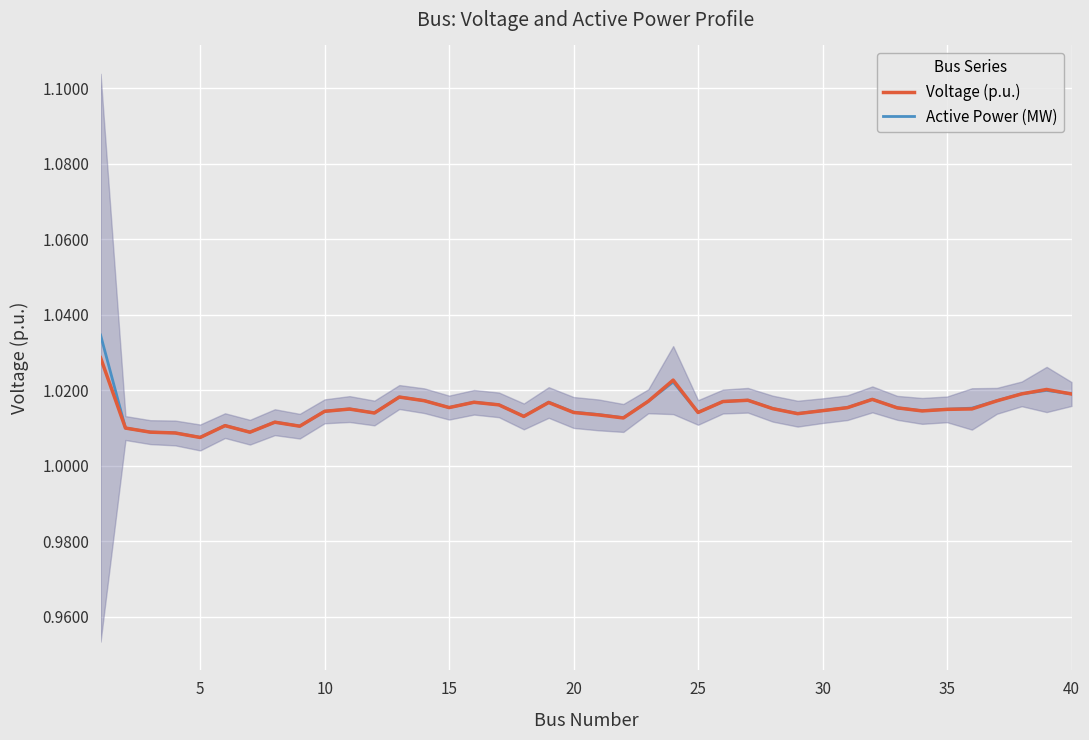

The value of Active Power (MW) at 15 is 1.0. True or false?

True